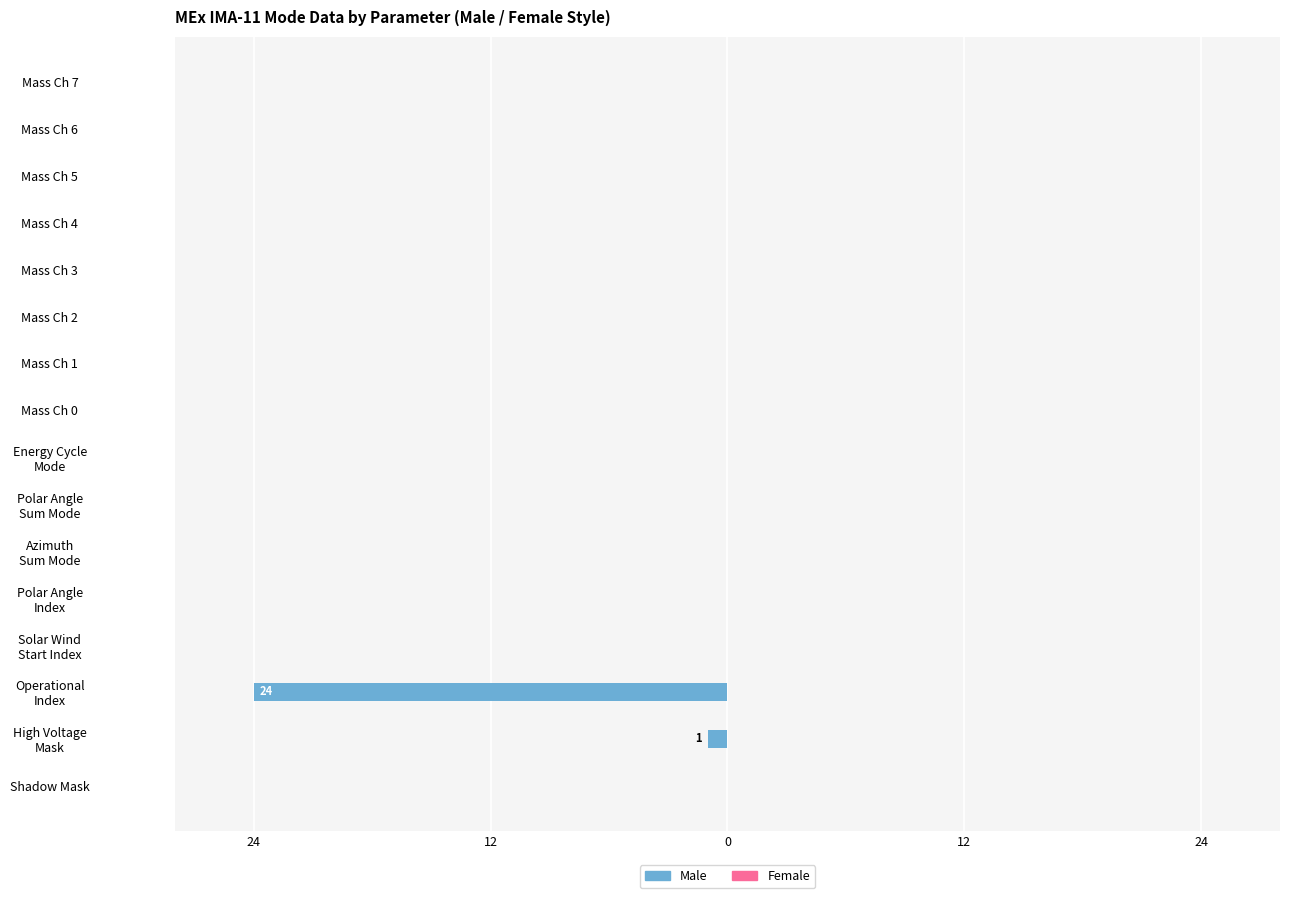

Are the bars horizontal?

Yes